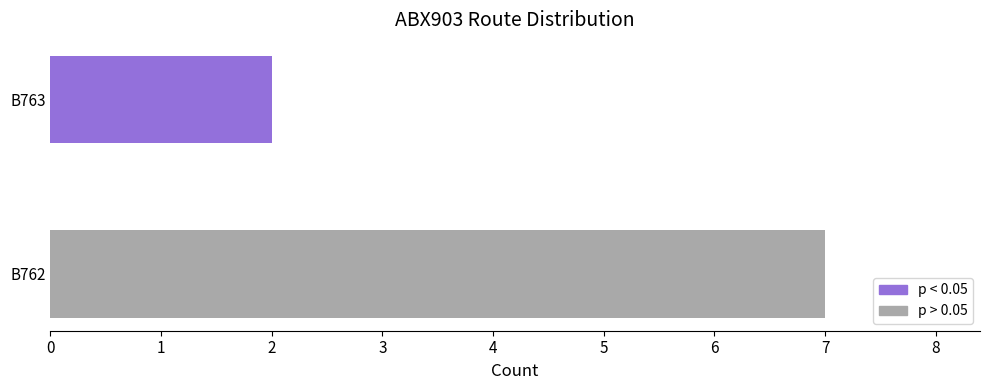

Which label corresponds to the largest value in the chart?

B762